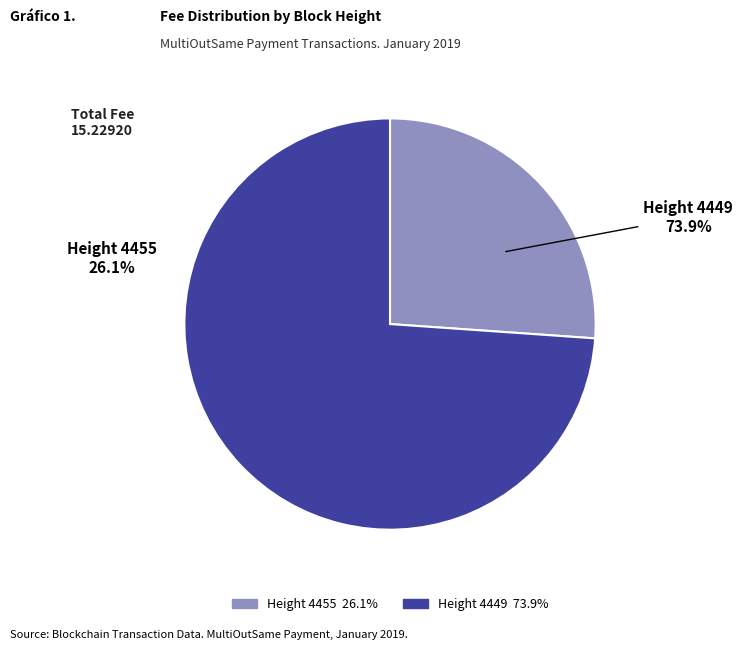

What percentage is the Height 4449 slice, to the nearest percent?

74%